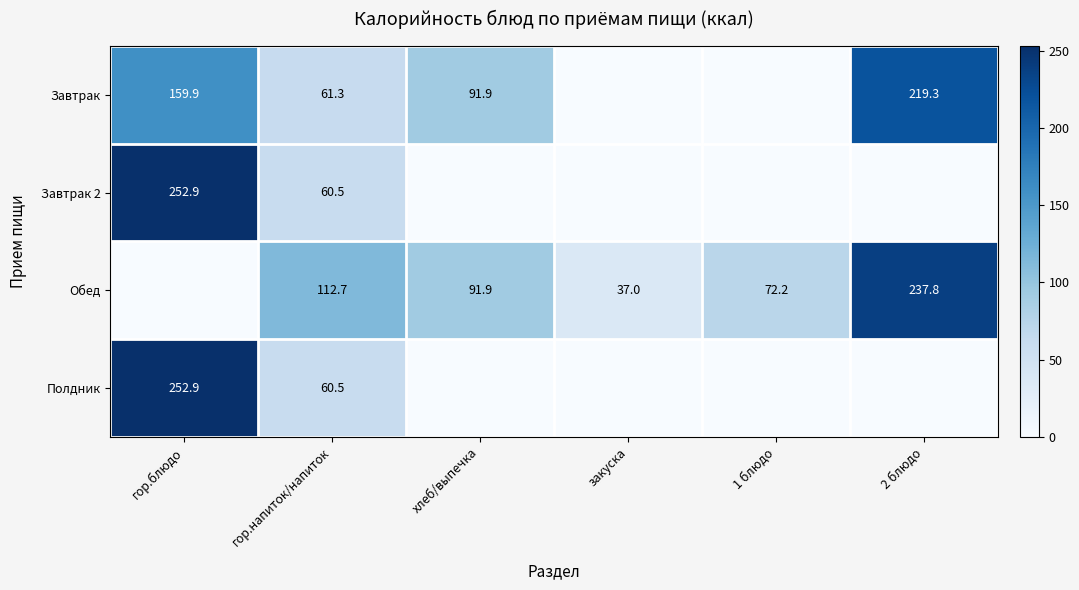

At how many categories does at least one series exceed 239?

1